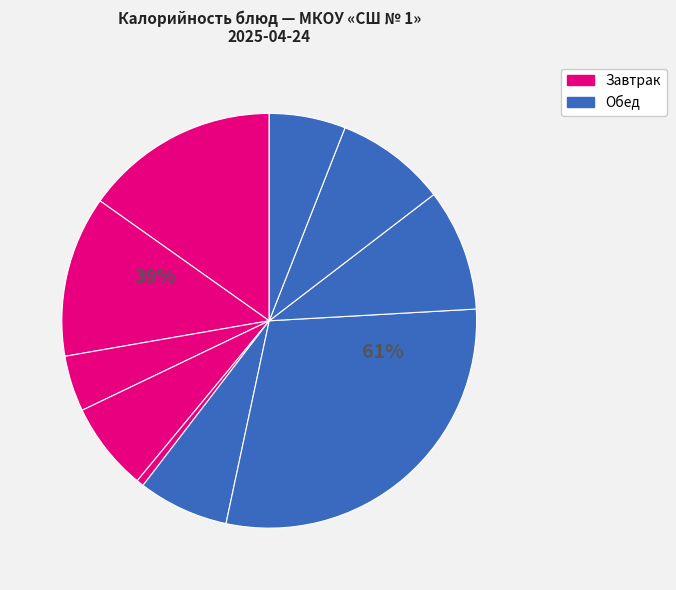

What is the largest slice in the pie chart?

Плов из птицы